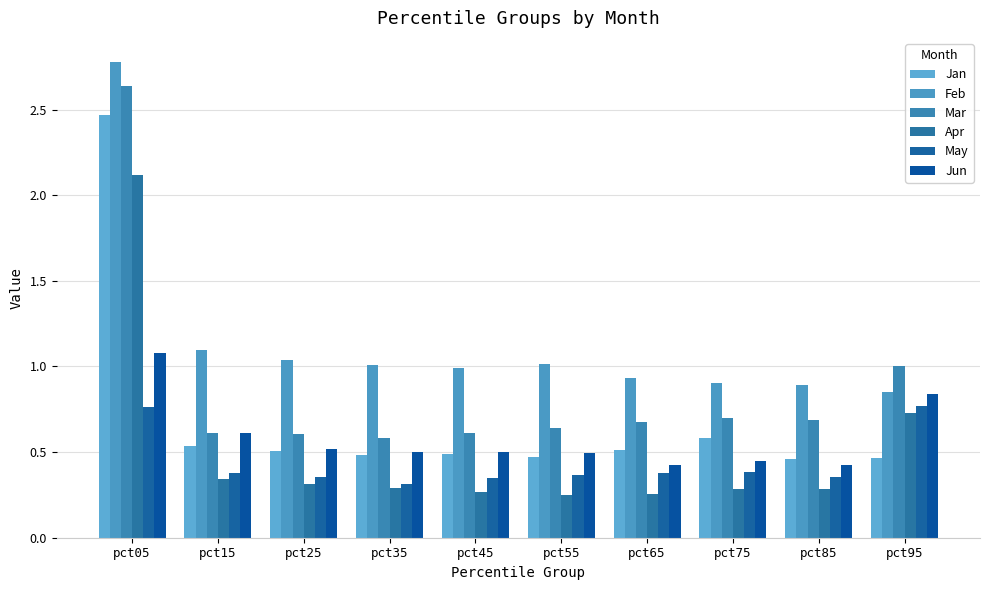

Reading left to right, what are all the values shown in this chart?

Jan: 2.5	0.5	0.5	0.5	0.5	0.5	0.5	0.6	0.5	0.5
Feb: 2.8	1.1	1.0	1.0	1.0	1.0	0.9	0.9	0.9	0.9
Mar: 2.6	0.6	0.6	0.6	0.6	0.6	0.7	0.7	0.7	1.0
Apr: 2.1	0.3	0.3	0.3	0.3	0.3	0.3	0.3	0.3	0.7
May: 0.8	0.4	0.4	0.3	0.3	0.4	0.4	0.4	0.4	0.8
Jun: 1.1	0.6	0.5	0.5	0.5	0.5	0.4	0.4	0.4	0.8